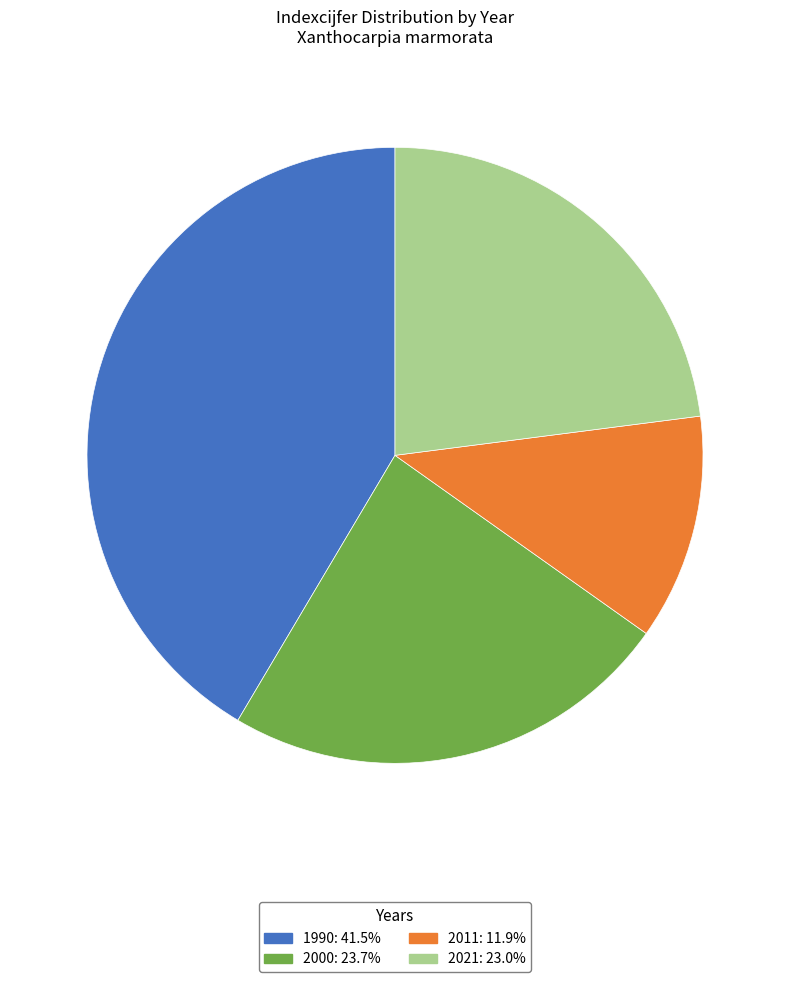

What is the ratio of the value at 1990 to the value at 2021?

1.8